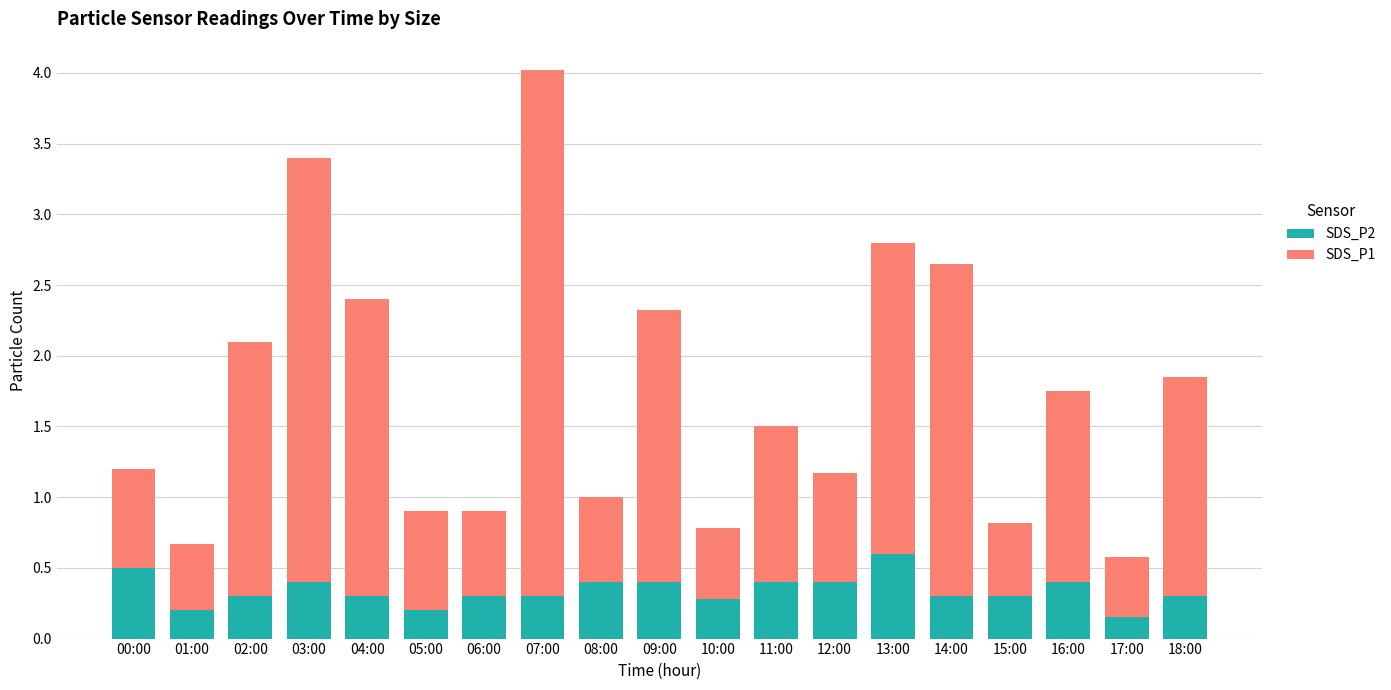

At which category is the sum across all series the highest?

07:00